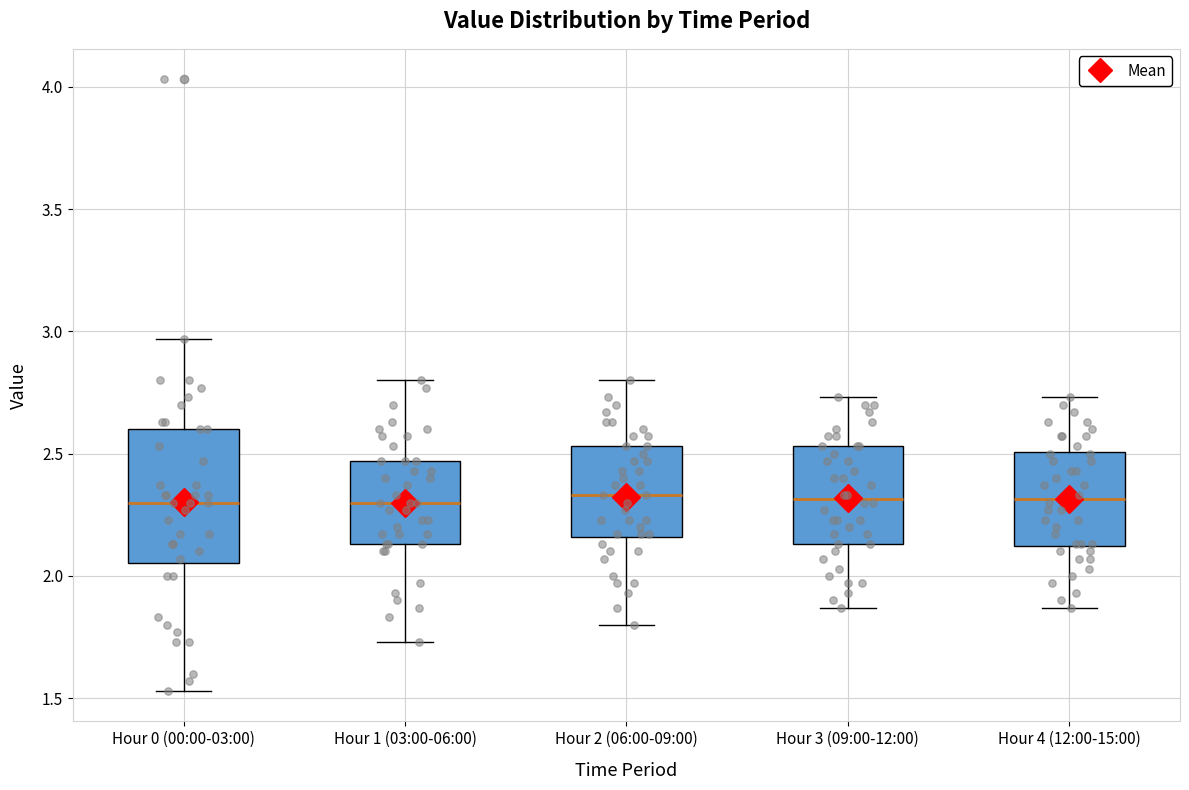

Where does the upper whisker of the box for Hour 1 (03:00-06:00) end on the y-axis? The values are not printed on the chart, so give them approximately, as read against the axis.

2.80